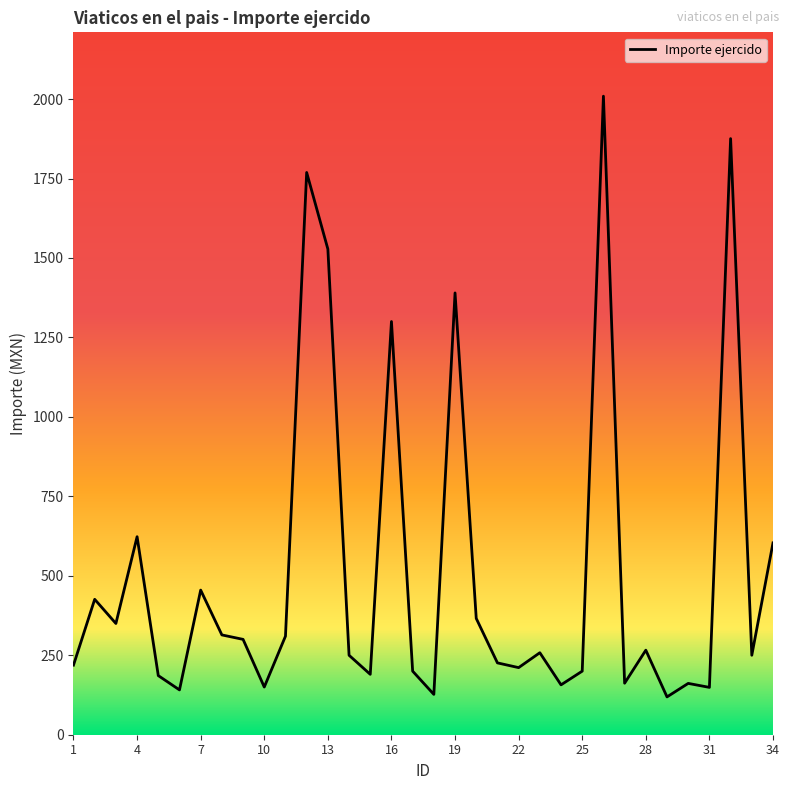

What is the difference between the maximum and minimum values?

1890.0